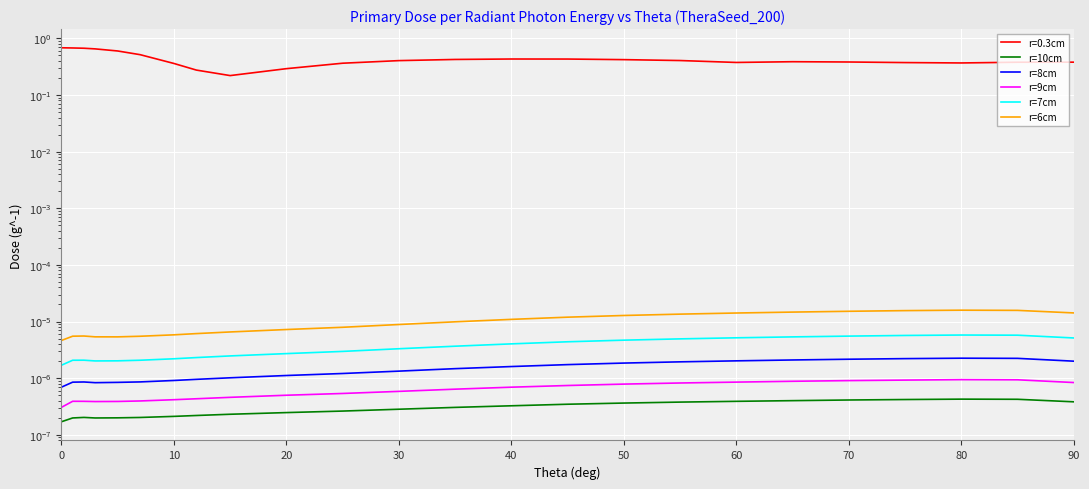

Is the value of r=7cm at 12 greater than the value of r=9cm at 11?

Yes